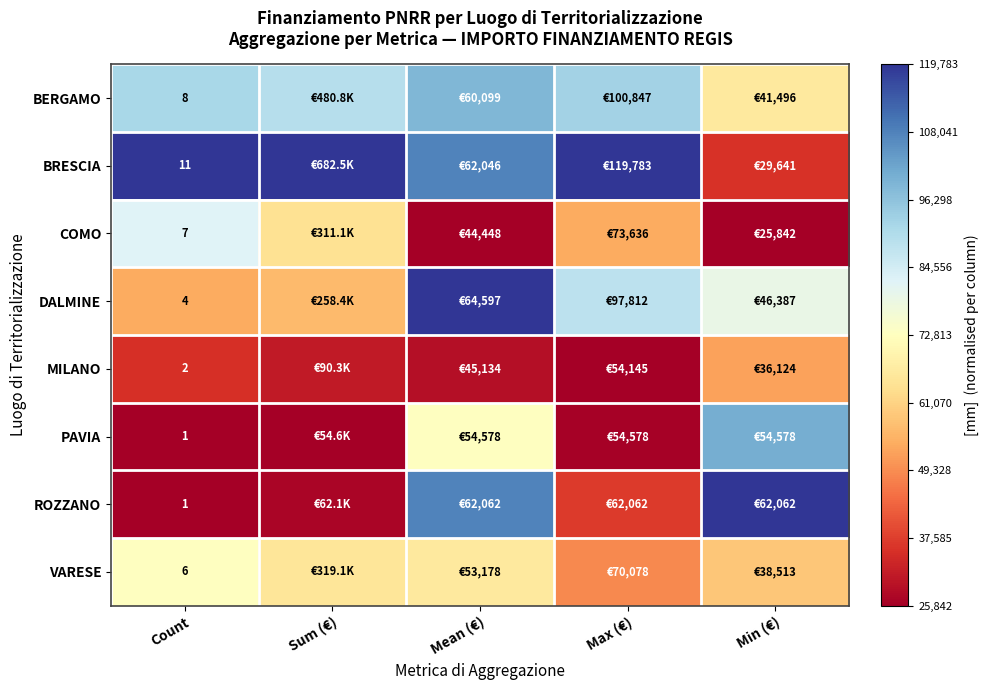

At which label does BERGAMO reach its peak?

Mean (€)